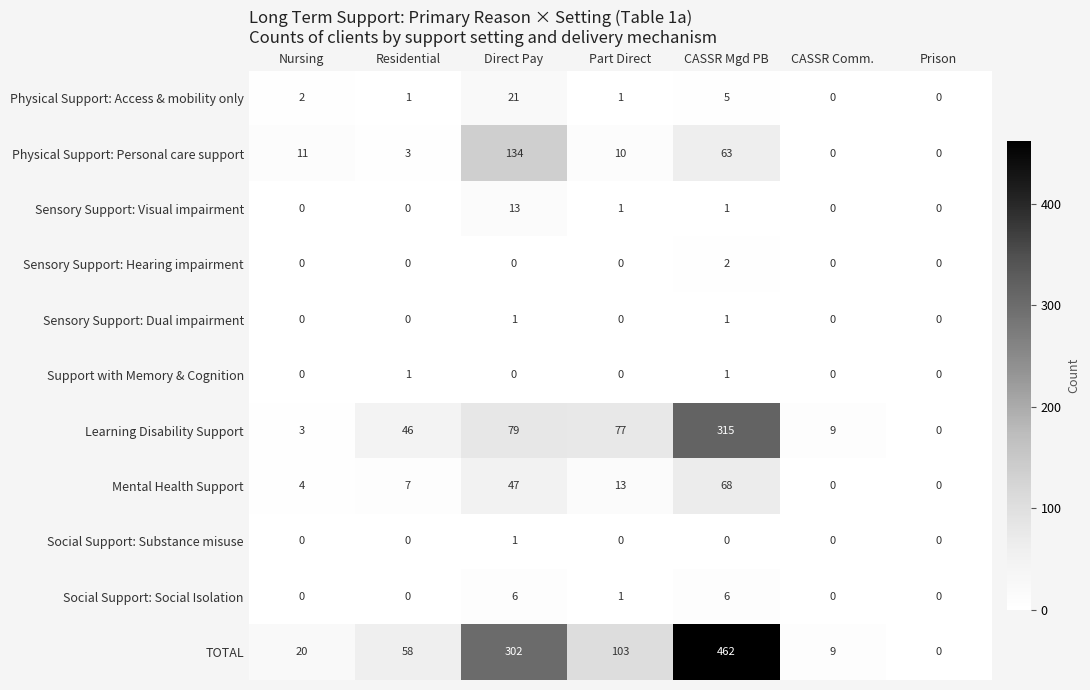

True or false: Sensory Support: Hearing impairment has a value of 0 at Prison.

True